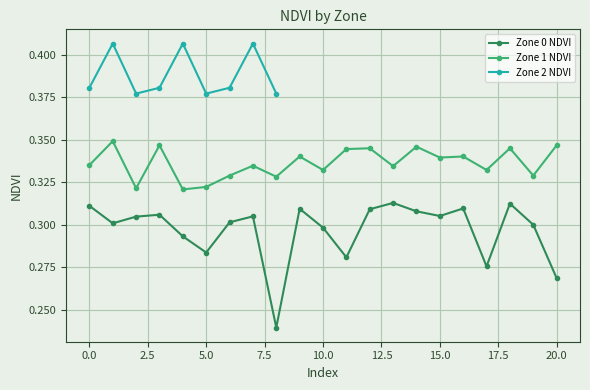

Read the Zone 0 NDVI value at 6.

0.3